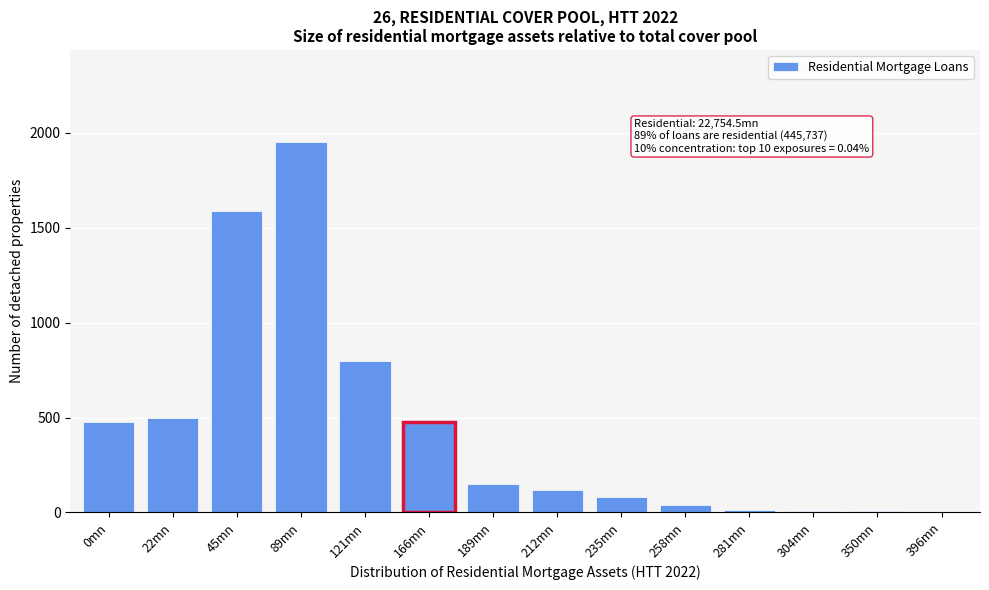

The value at 235mn is 80. True or false?

True